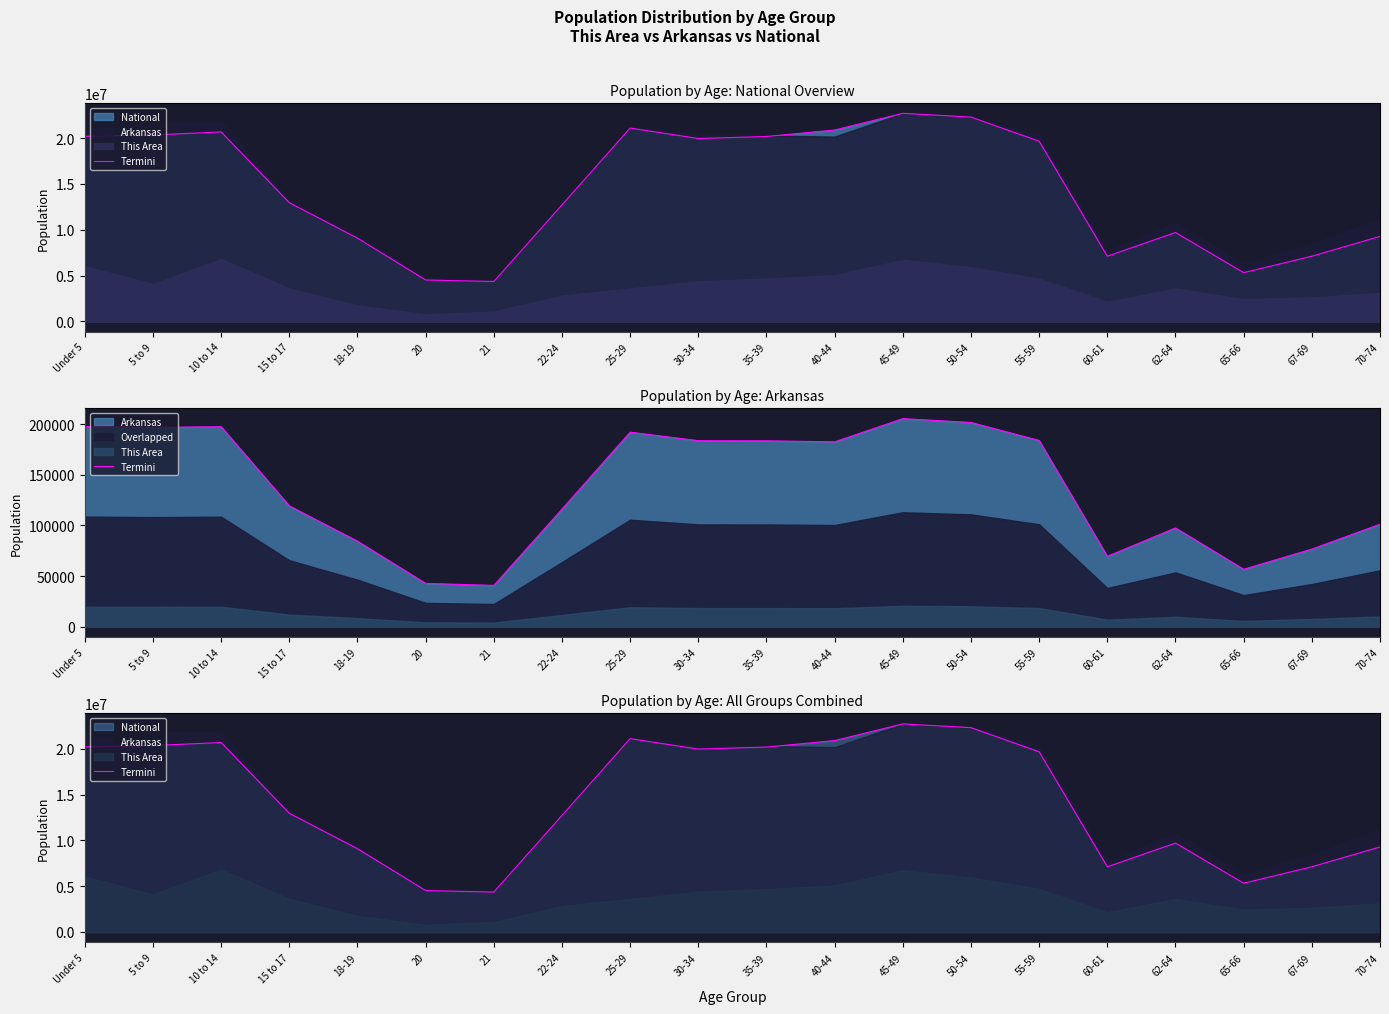

Reading left to right, what are all the values shown in this chart?

20201362	20348657	20677194	12954254	9086089	4519129	4354294	12712576	21101849	19962099	20179642	20890964	22708591	22298125	19664805	7113727	9704197	5319902	7115361	9278166